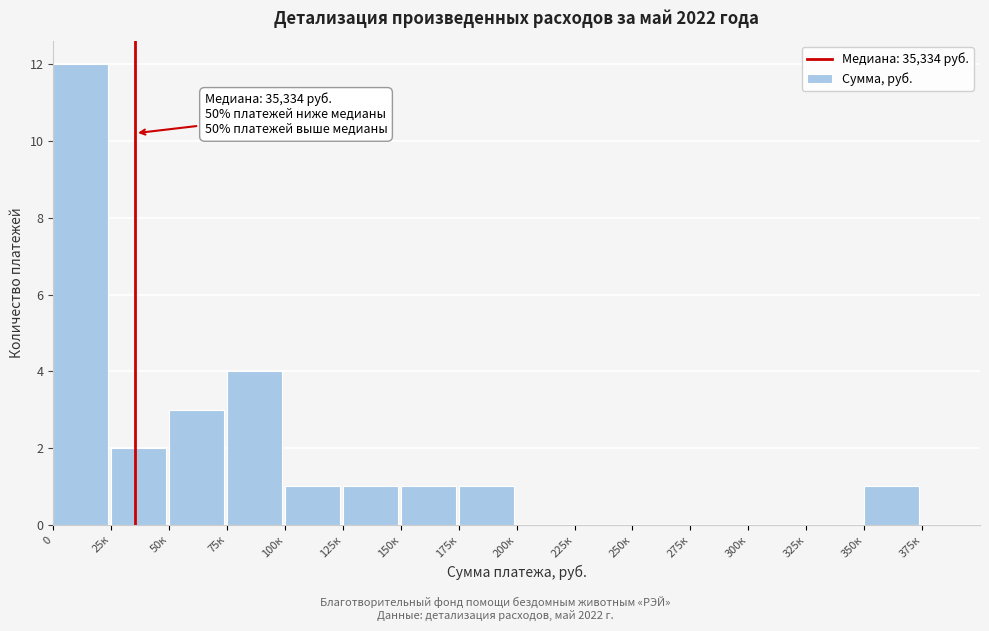

Reading right to left, transcribe all the data shown in this chart.

375к=0	350к=1	325к=0	300к=0	275к=0	250к=0	225к=0	200к=0	175к=1	150к=1	125к=1	100к=1	75к=4	50к=3	25к=2	0=12